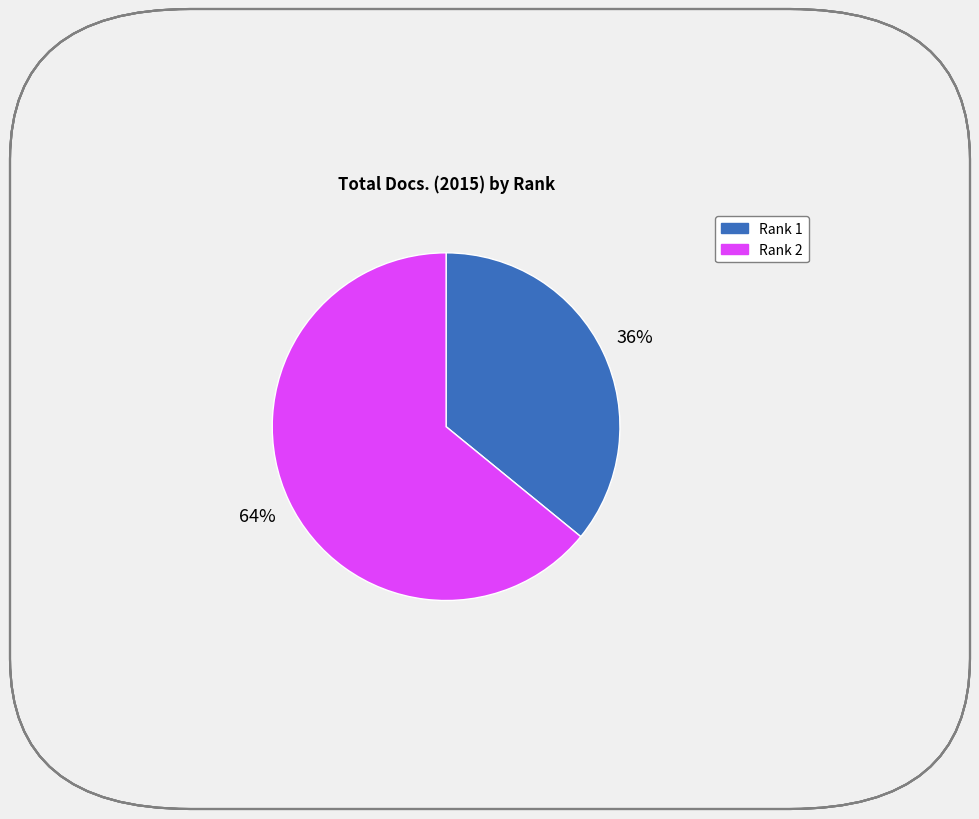

Rank the categories by value from lowest to highest.

Rank 1, Rank 2